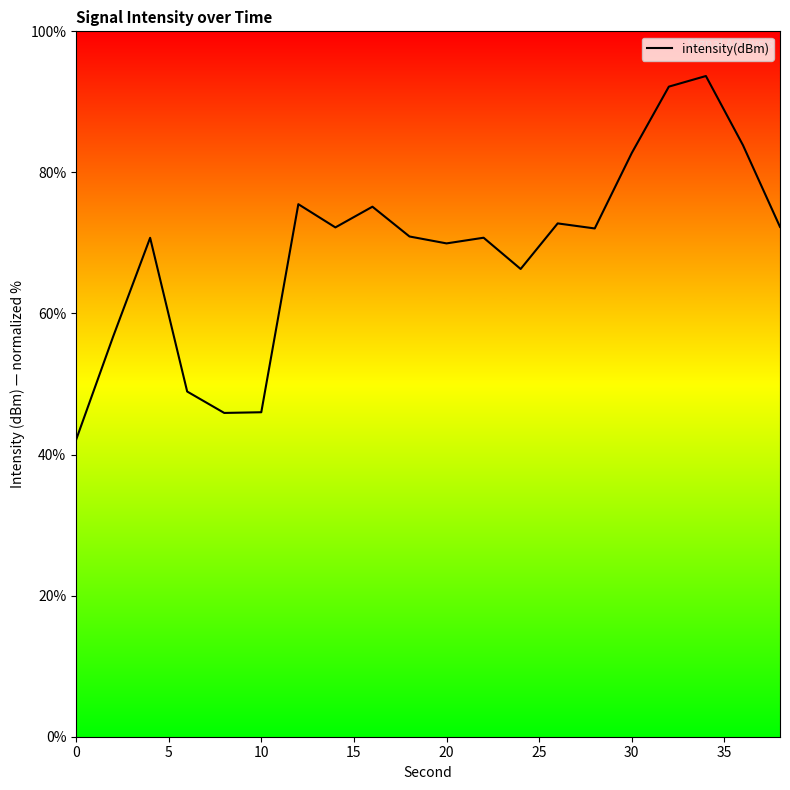

What is the average value?

69.0